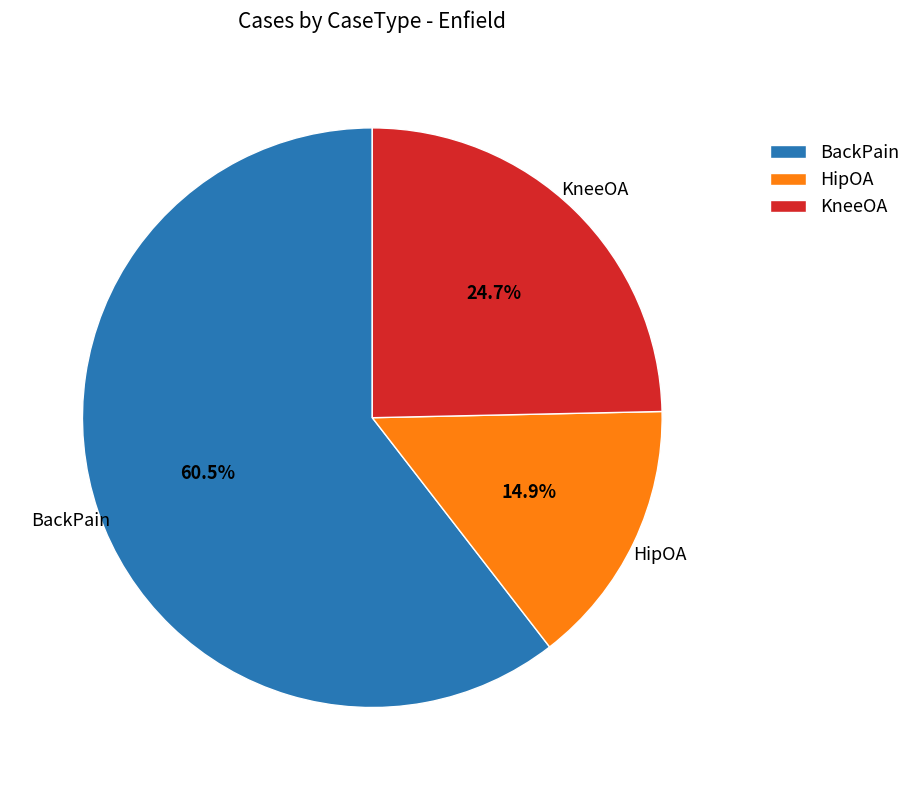

To the nearest percent, what is the combined percentage of BackPain and HipOA?

75%